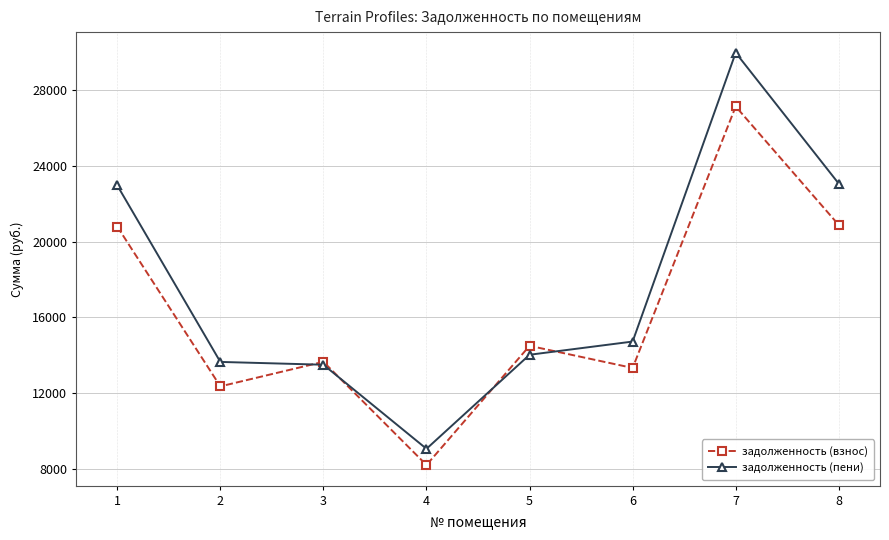

What is the greatest value displayed?

29982.8